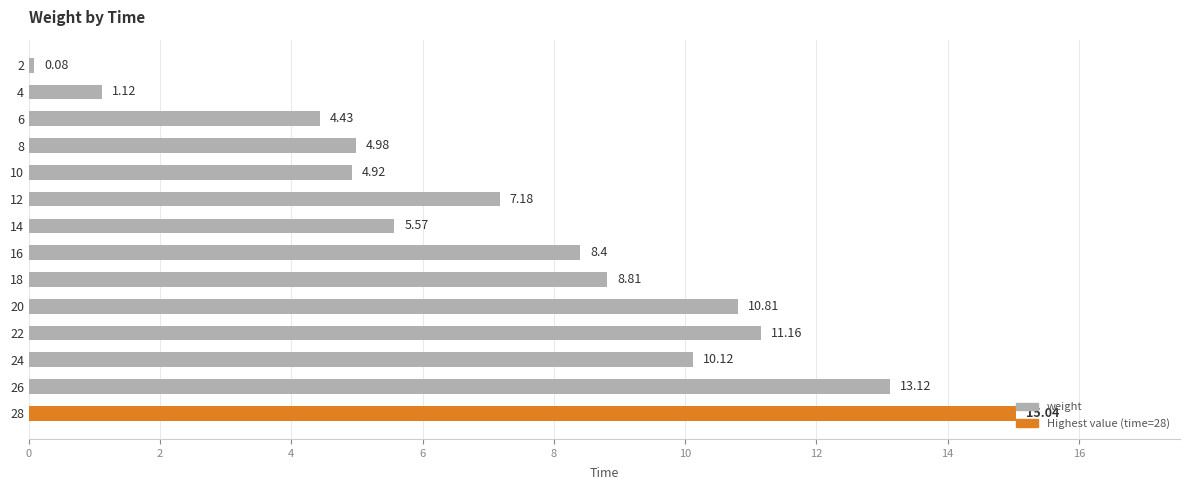

What is the difference between the second highest and minimum values?

13.0